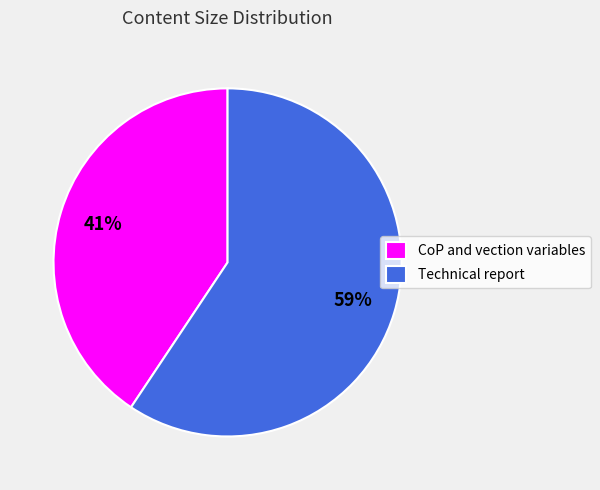

Approximately how many times larger is the value at CoP and vection variables compared to Technical report?

0.7